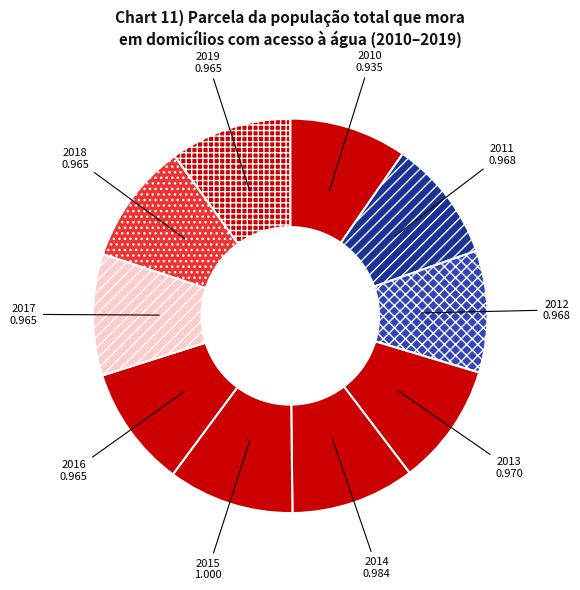

True or false: 2016 accounts for 10% of the total.

True